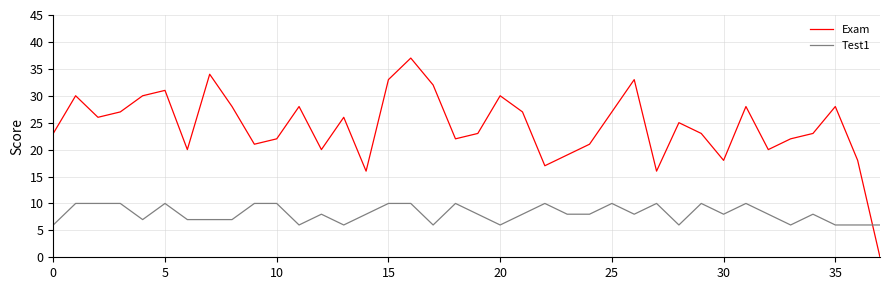

Does the chart display data point markers on the line(s)?

No